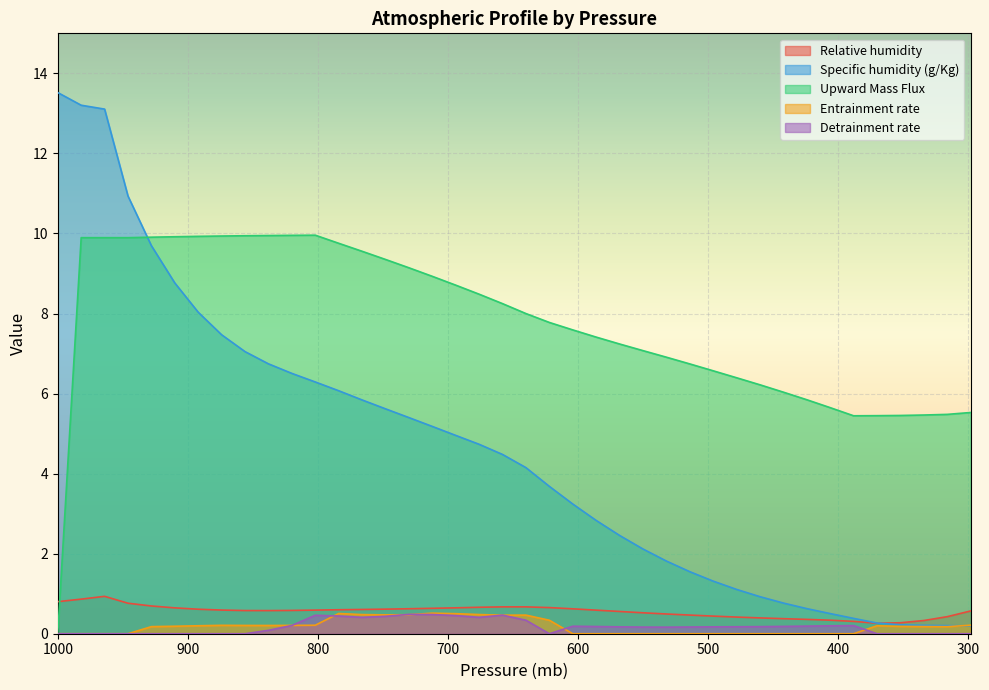

What is the sum of the Upward Mass Flux values at 460.0 and 928.0?

16.1